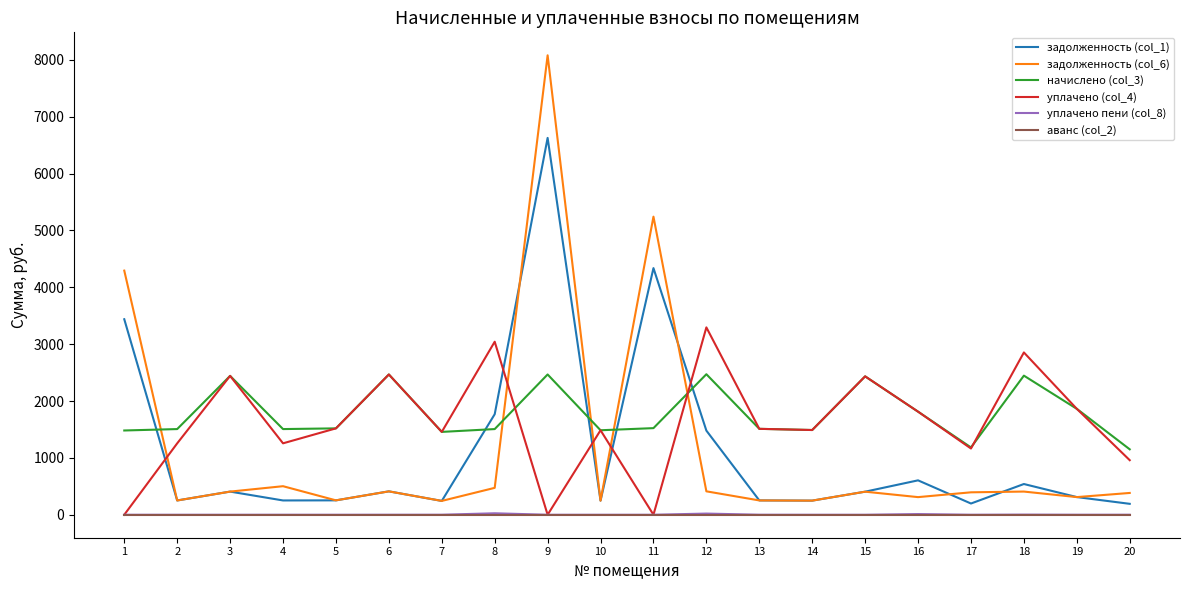

True or false: задолженность (col_1) and уплачено (col_4) intersect in this chart.

True